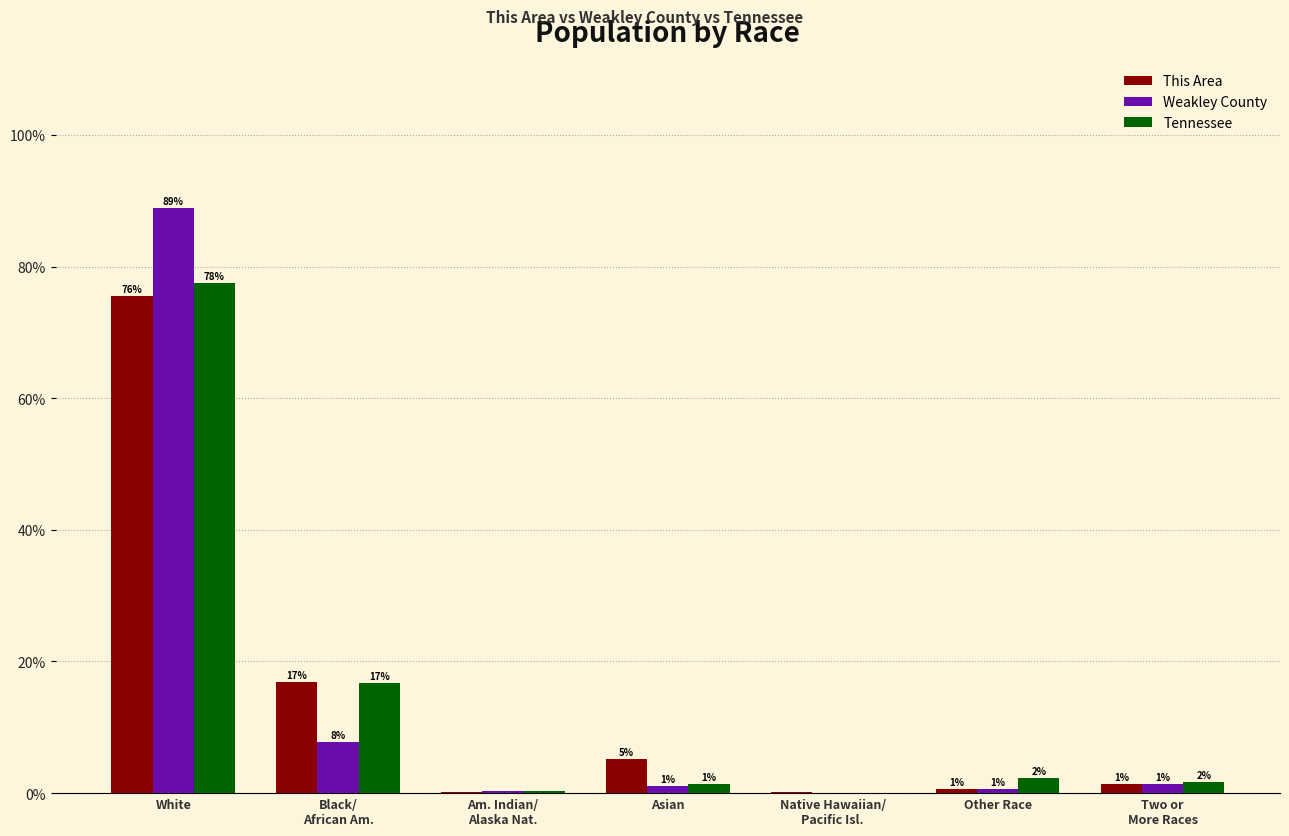

Where does the This Area series first go above 1?

White